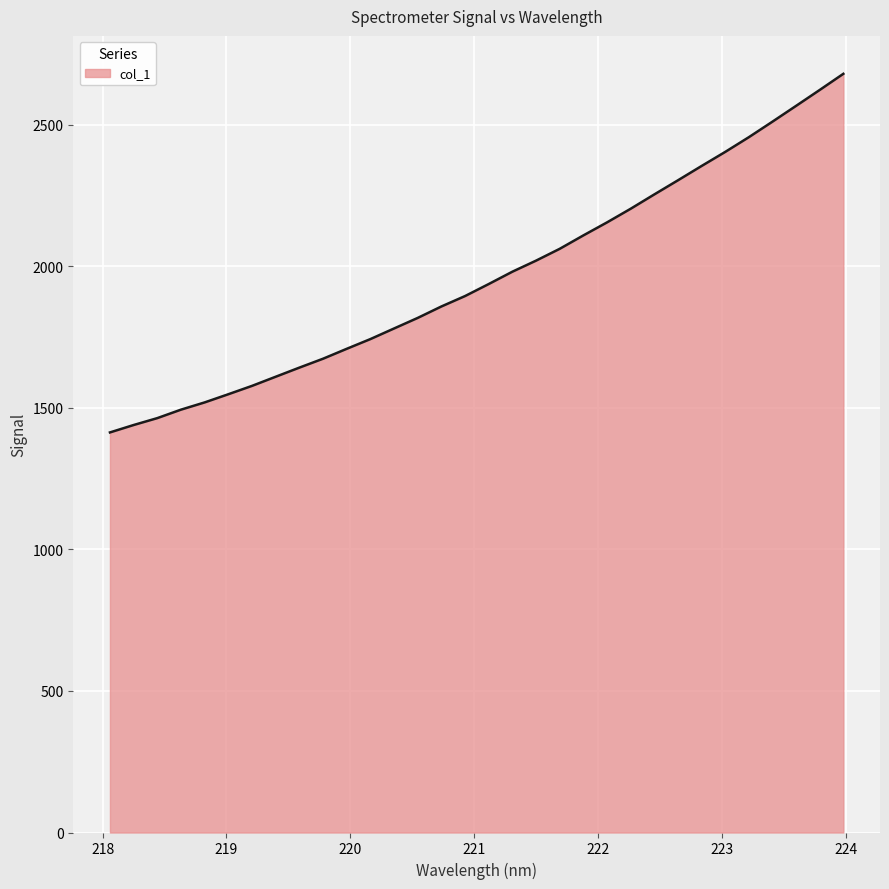

What is the smallest value displayed?

1413.3